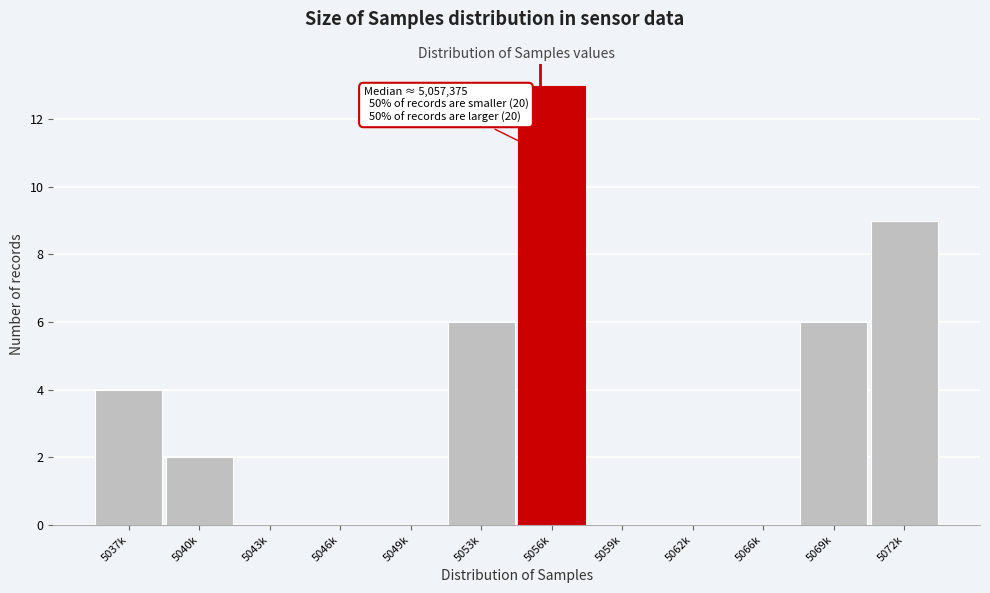

Reading right to left, what are all the values shown in this chart?

5072k=9	5069k=6	5066k=0	5062k=0	5059k=0	5056k=13	5053k=6	5049k=0	5046k=0	5043k=0	5040k=2	5037k=4